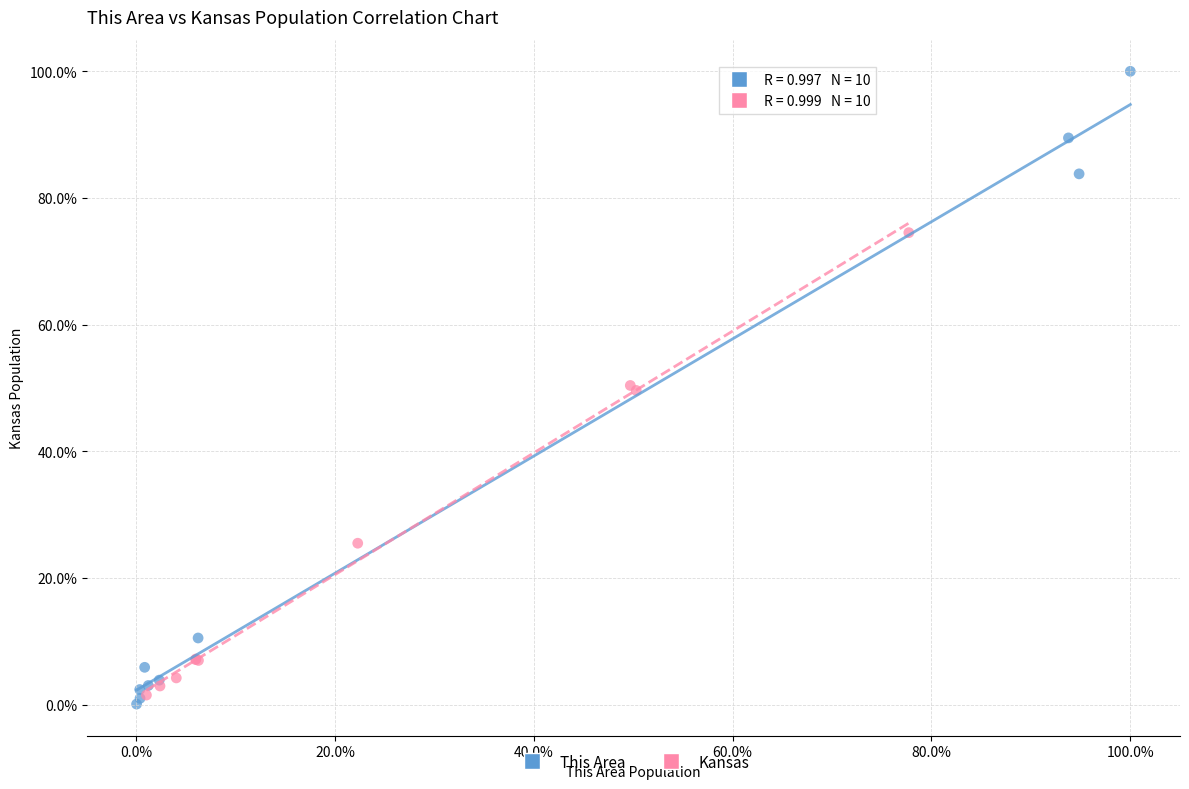

What are all the series names shown in the legend?

This Area, Kansas